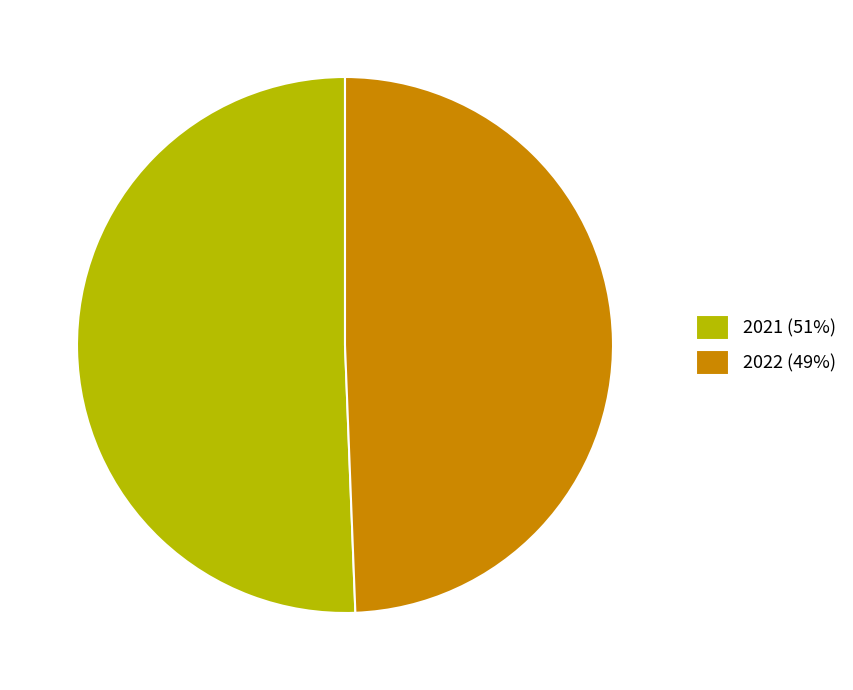

Count the number of slices in the pie.

2